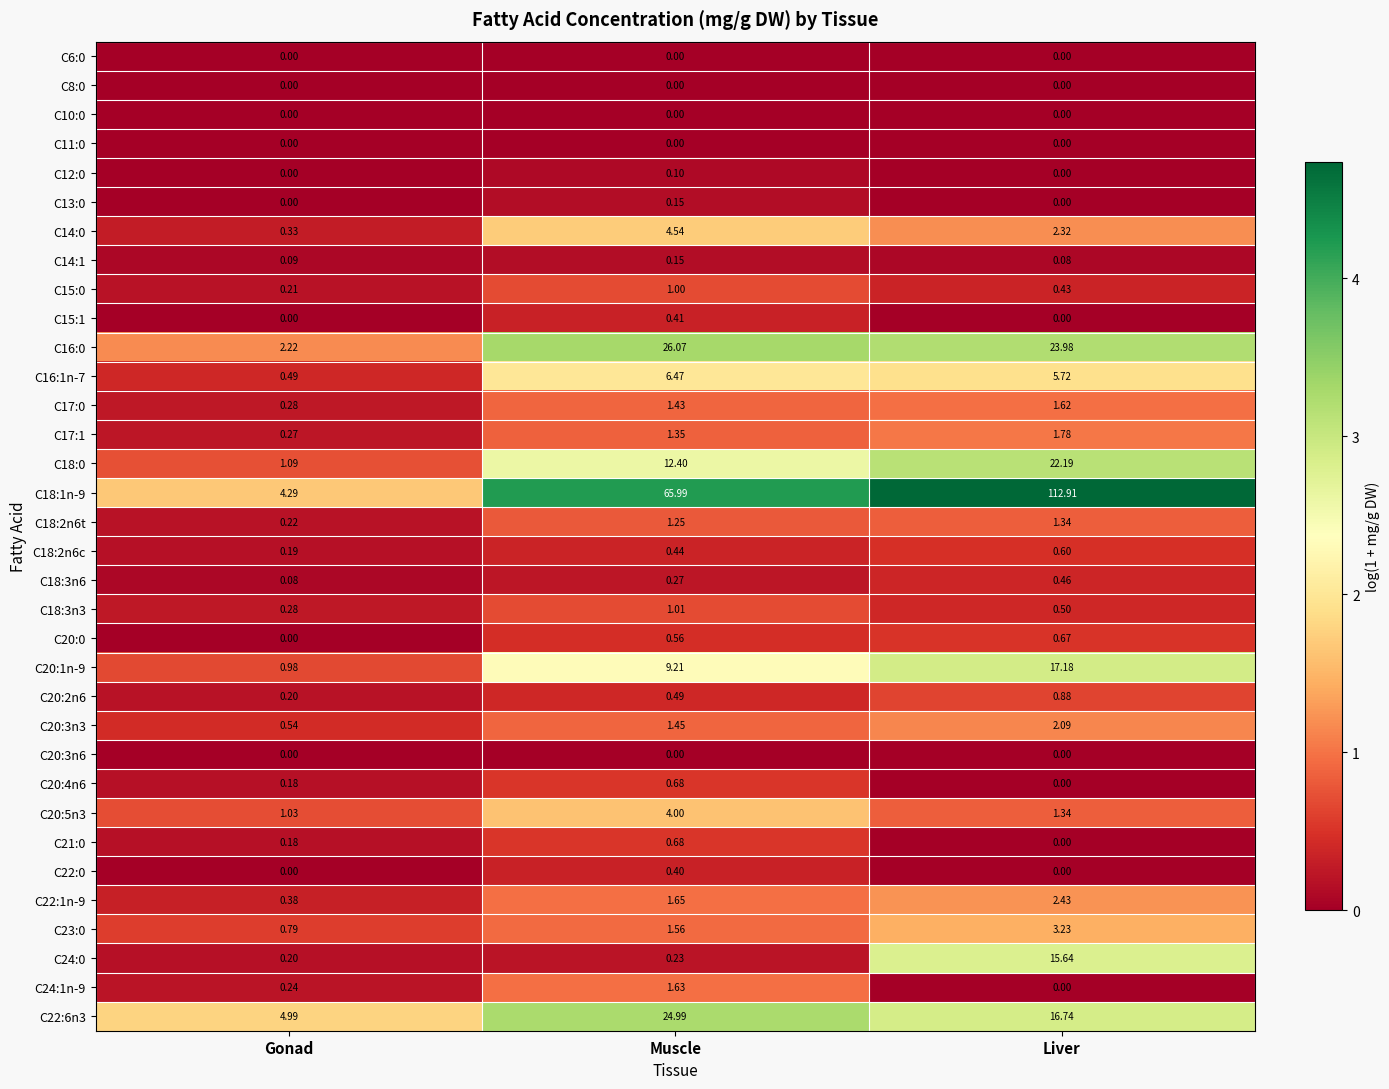

What is the spread (max minus min) of values at Muscle?

66.0